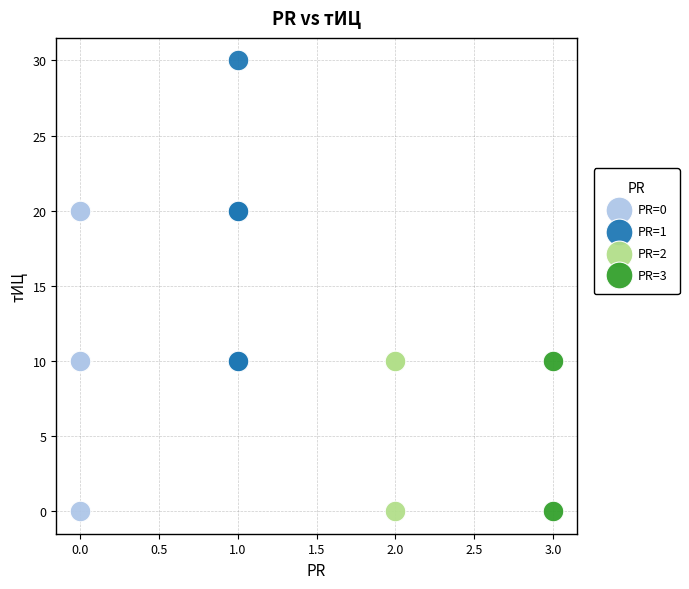

Which series contains the highest Y value?

PR=1